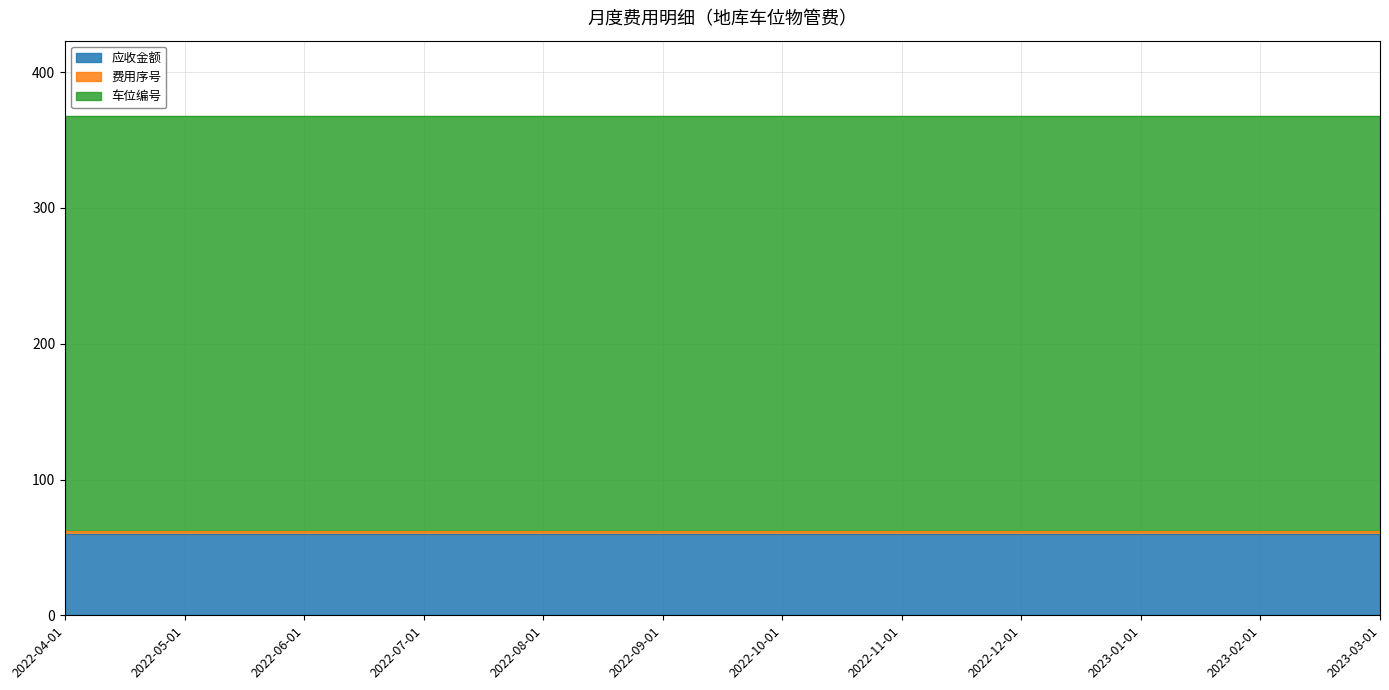

The value of 车位编号 at 2022-04-01 is 181. True or false?

False